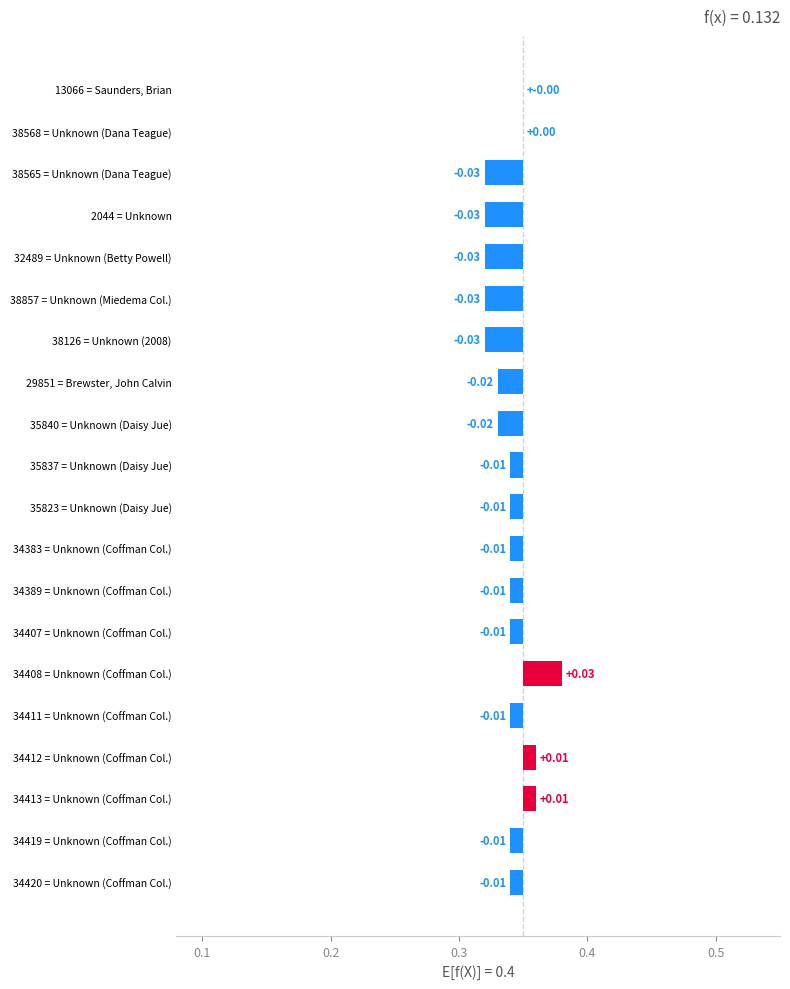

Count the values in the range 0 to 1.

5